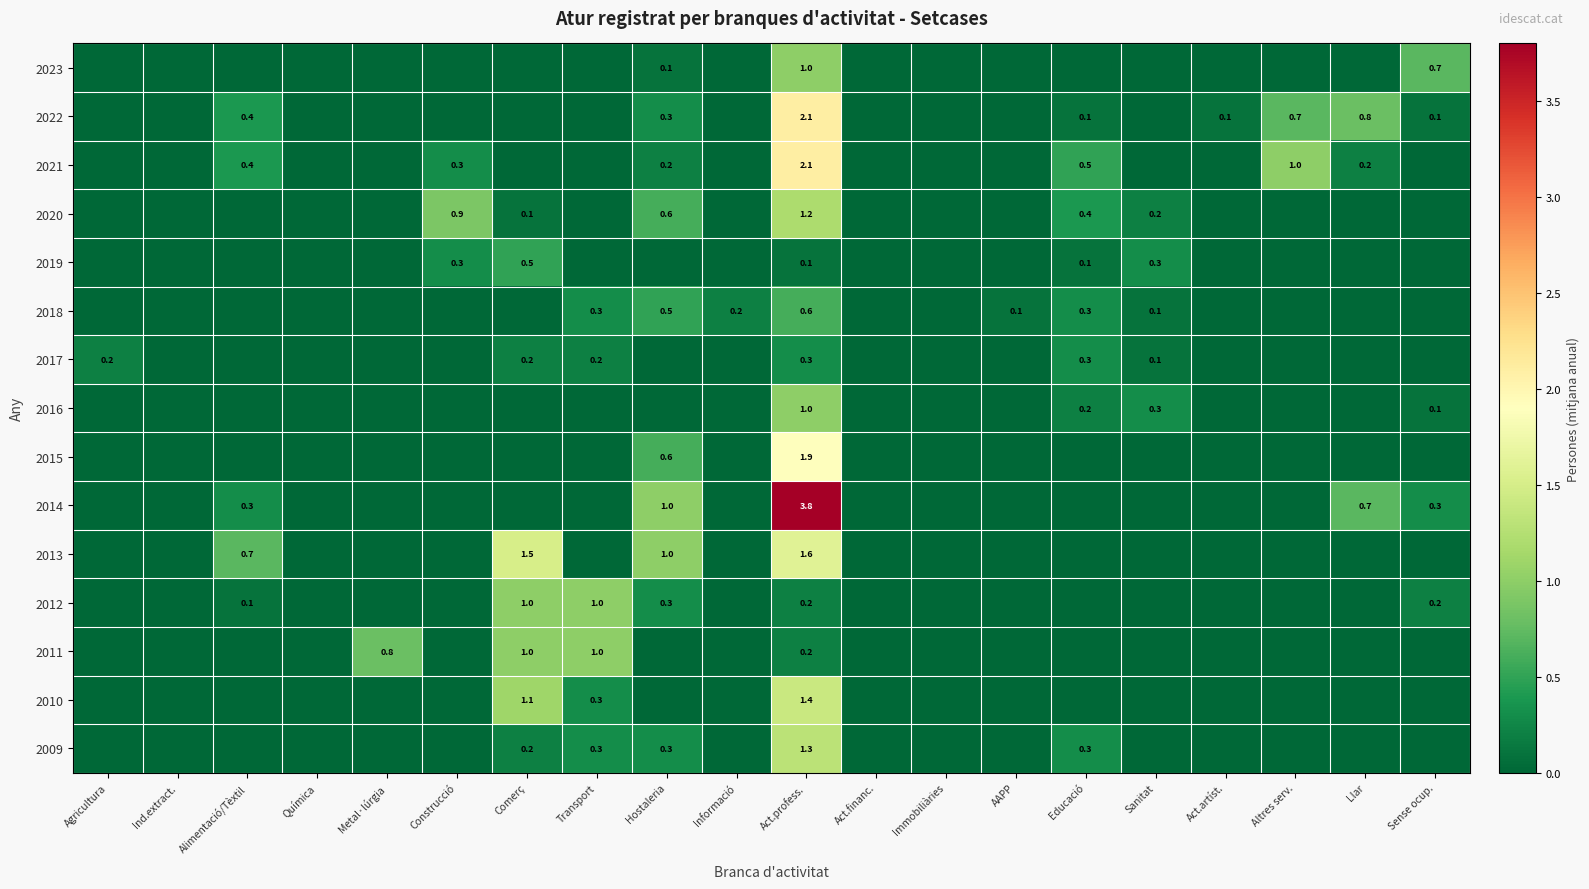

How many categories are shown in the chart?

20